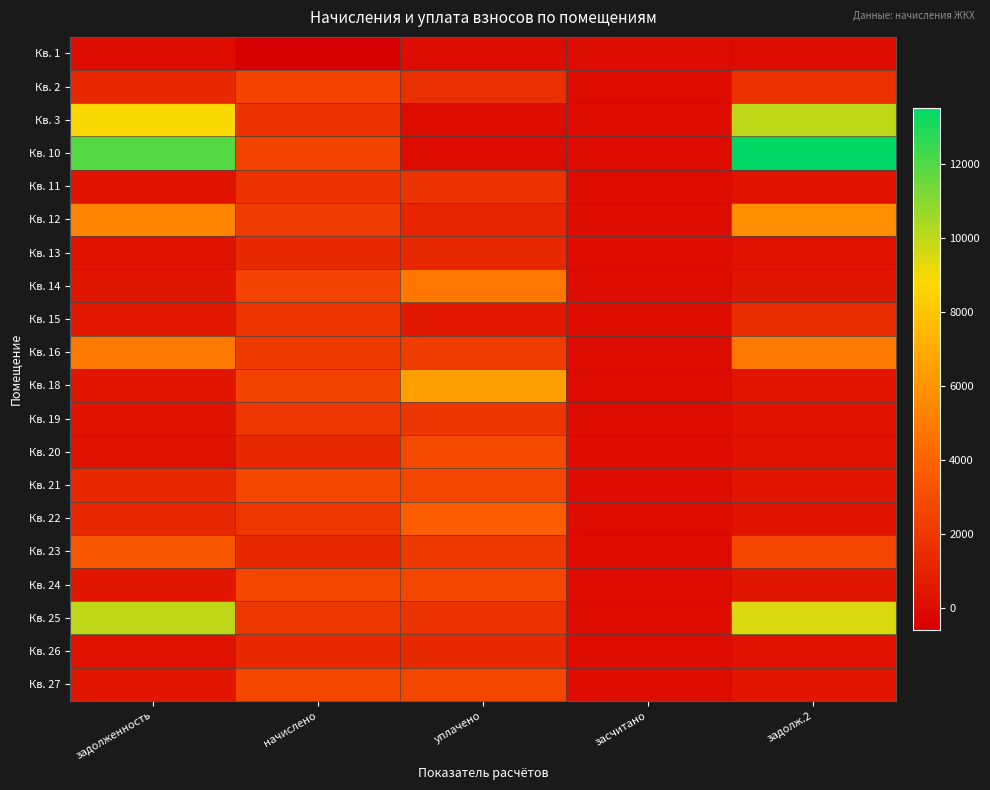

What is the spread (max minus min) of values at задолженность?

11954.8